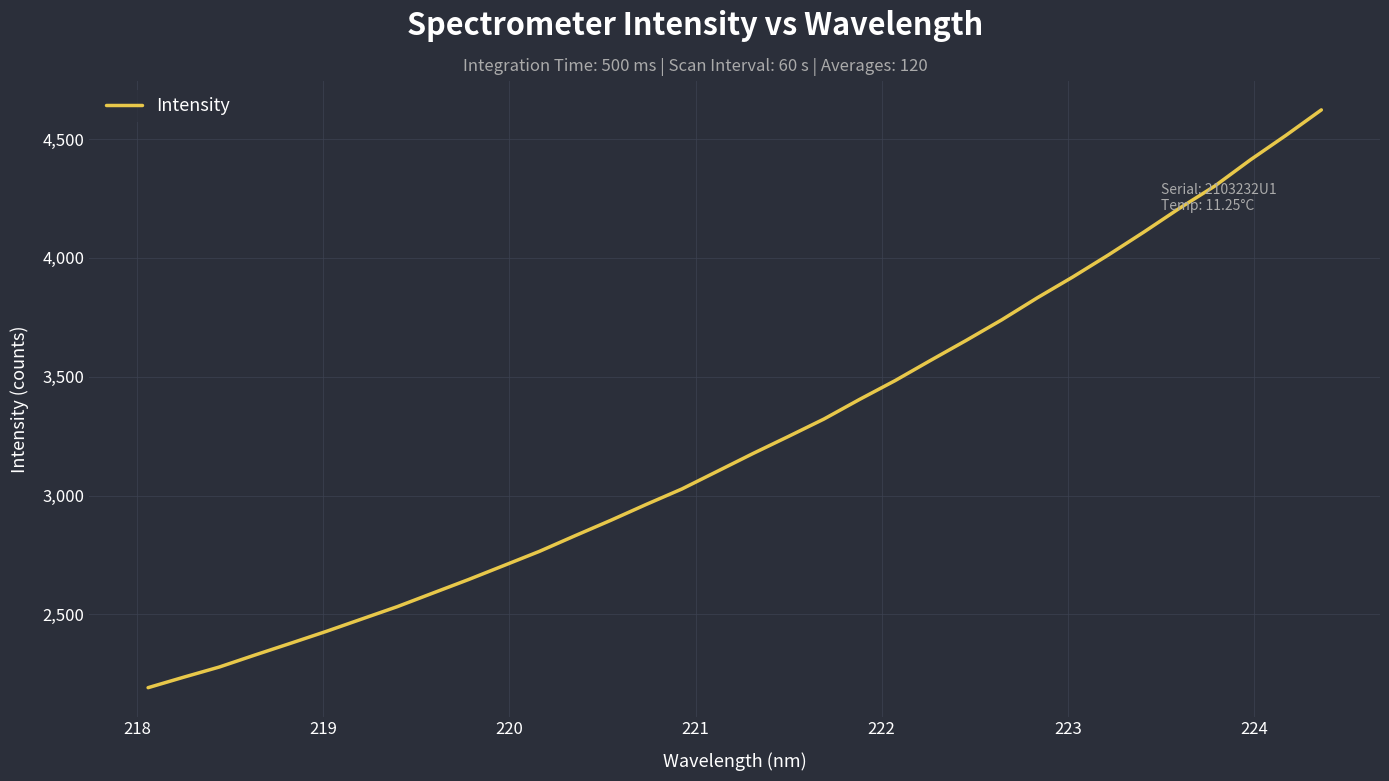

What is the greatest value displayed?

4622.9